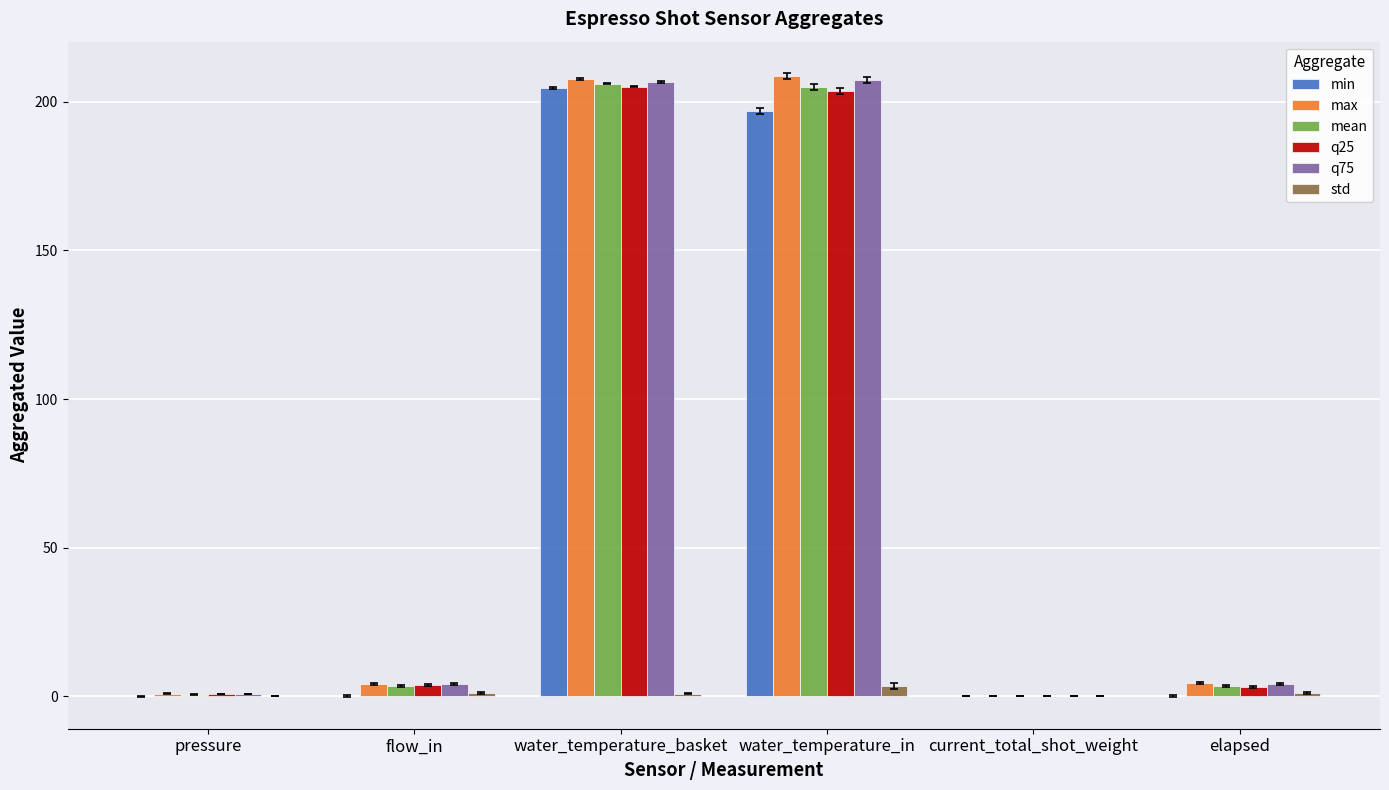

Is the value of max at elapsed greater than the value of min at elapsed?

Yes